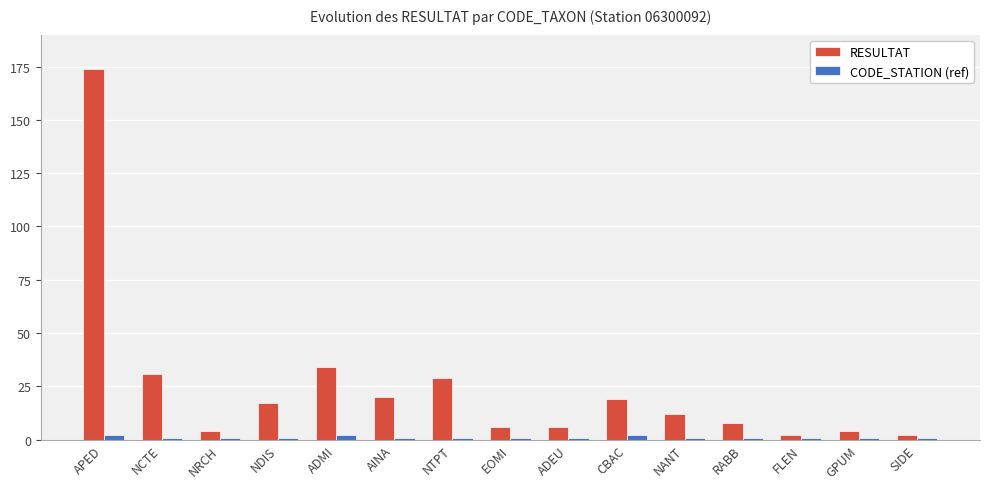

The value of CODE_STATION (ref) at FLEN is 1. True or false?

True